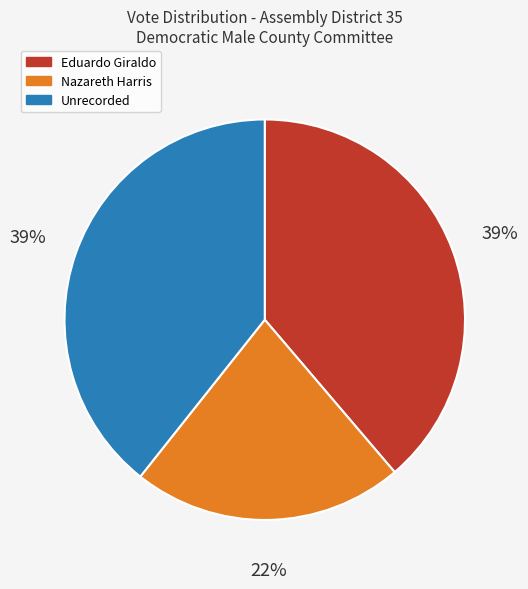

Combined, do Unrecorded and Nazareth Harris account for over 50%?

Yes